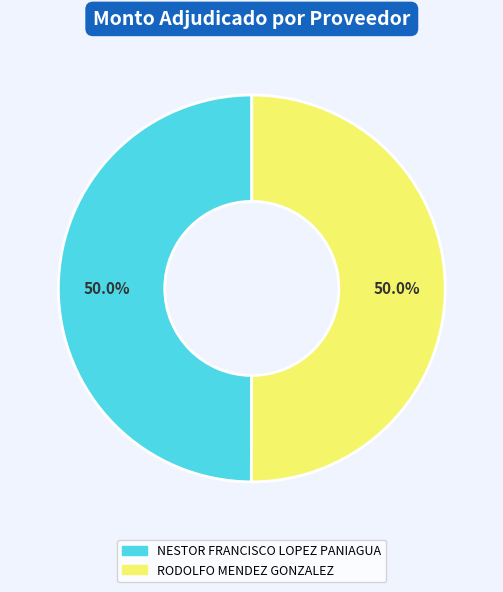

To the nearest percent, what portion does RODOLFO MENDEZ GONZALEZ represent?

50%